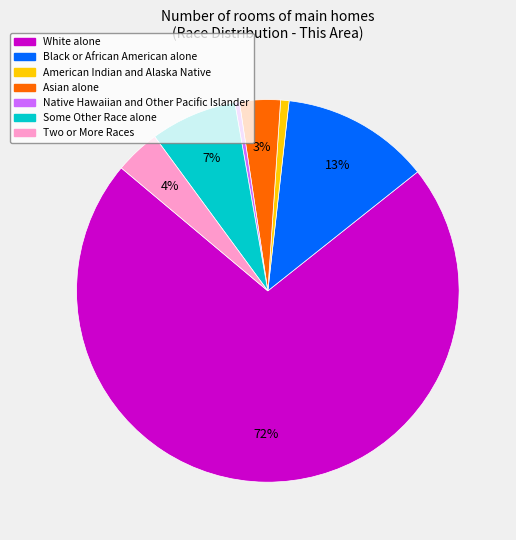

To the nearest percent, what portion does White alone represent?

72%